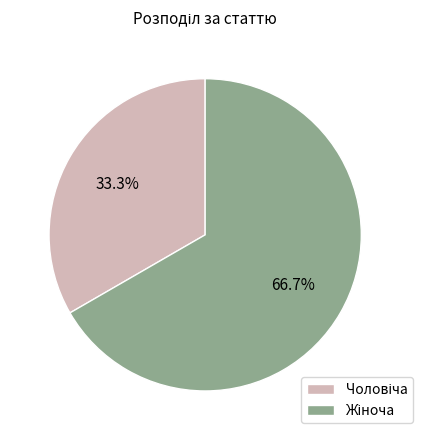

Is there a majority slice in this chart?

Yes